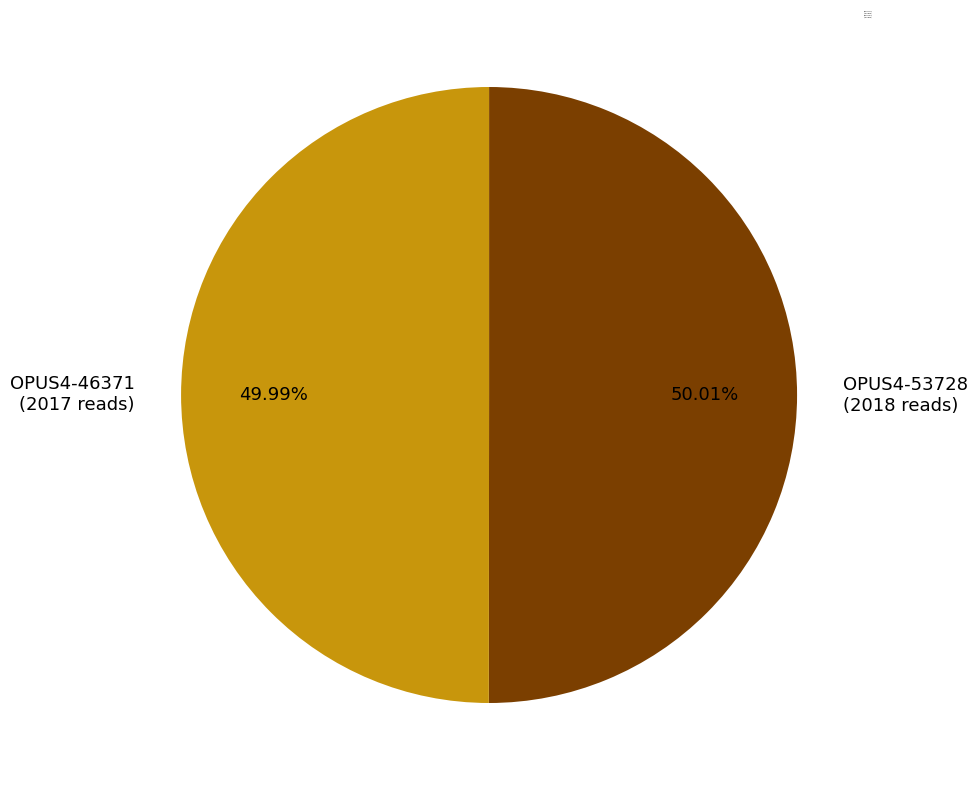

The OPUS4-46371 slice represents 42% of the pie. True or false?

False